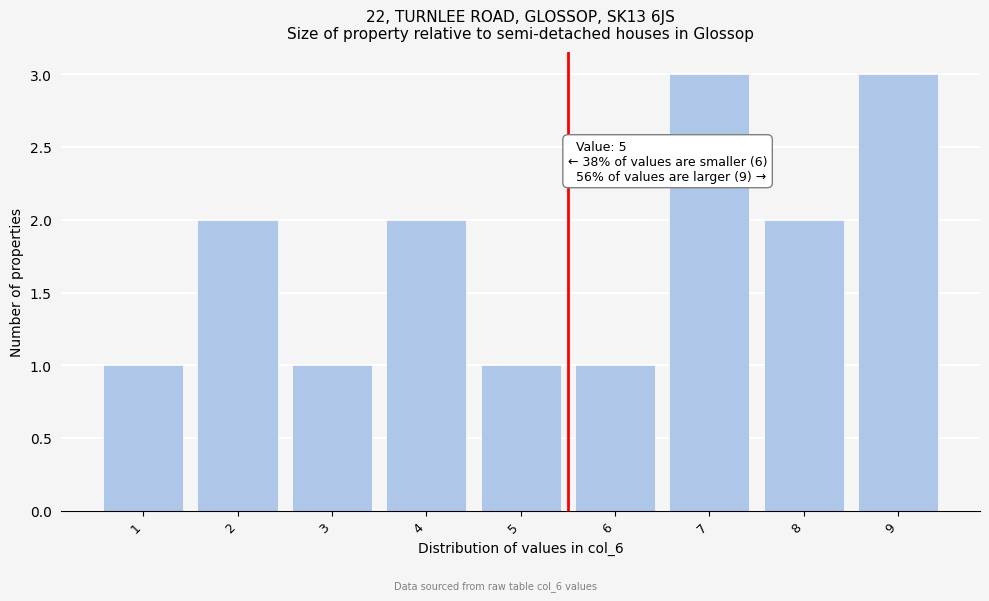

Reading right to left, what are all the values shown in this chart?

3	2	3	1	1	2	1	2	1